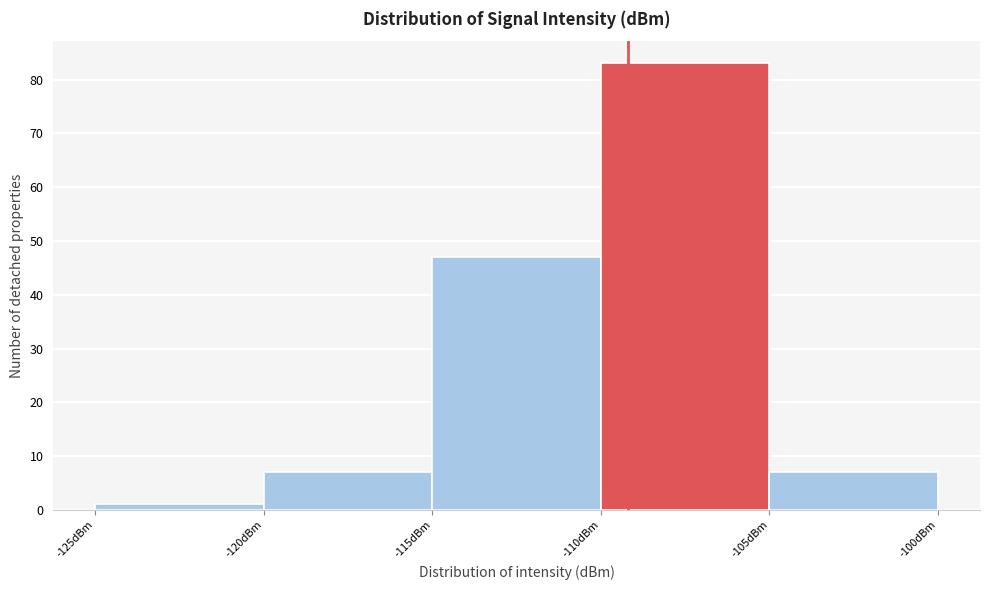

Reading left to right, transcribe this chart: for each bar, give the range it covers on the x-axis and its height. The values are not printed on the chart, so give them approximately, as read against the axis.

-125 to -120: 1
-120 to -115: 7
-115 to -110: 47
-110 to -105: 83
-105 to -100: 7